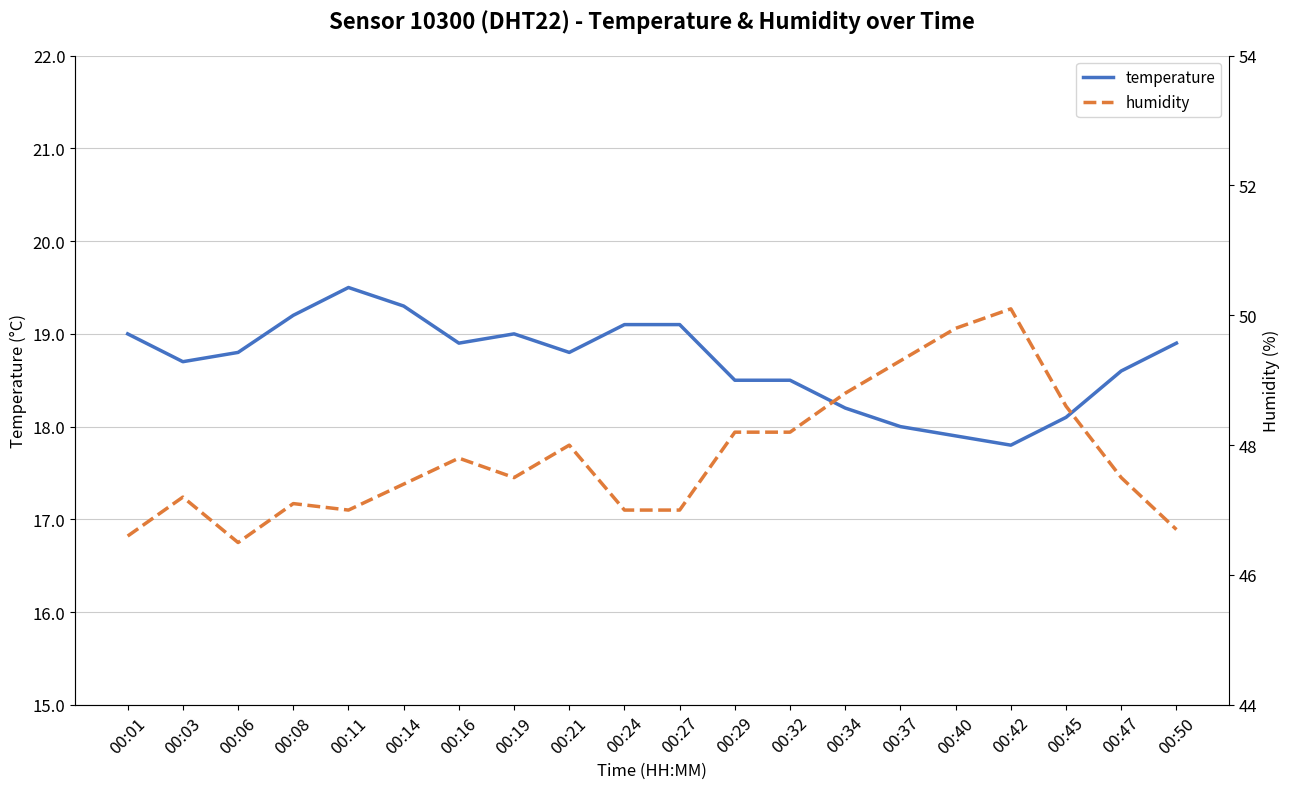

What is the difference between the temperature values at 00:08 and 00:29?

0.7